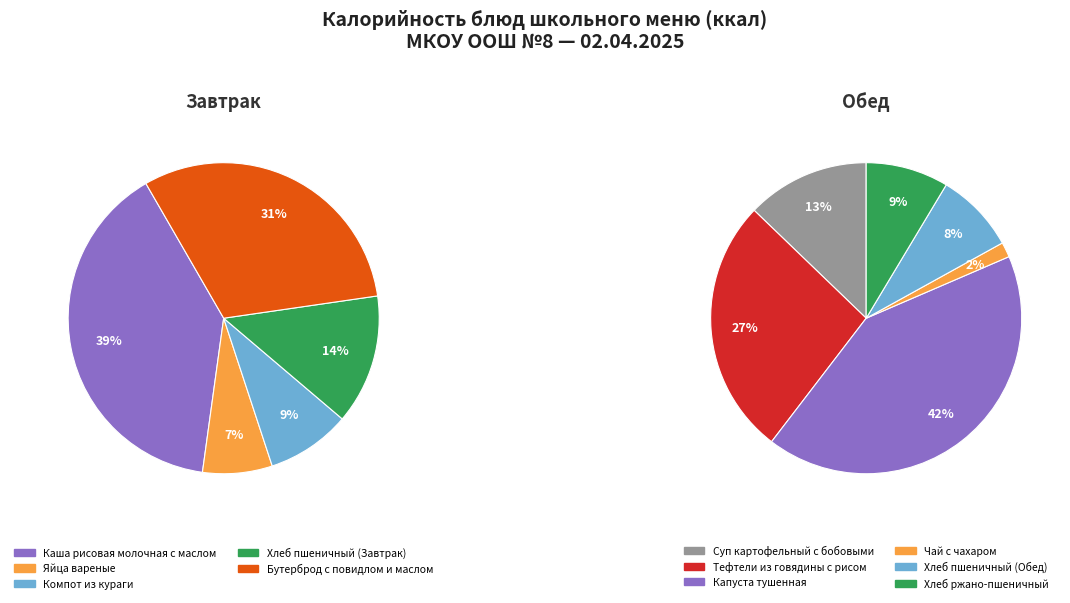

Does 6 account for over 50% of the chart?

No